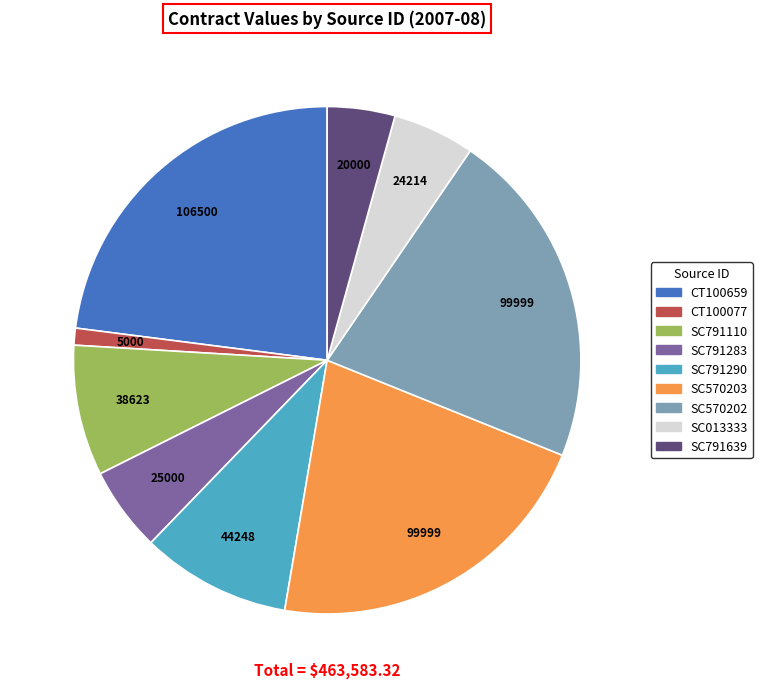

Does SC570203 account for over 50% of the chart?

No